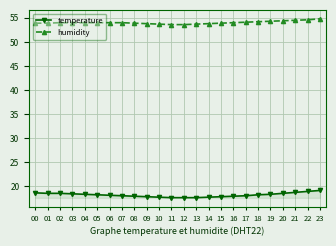

What is the value of the humidity point at the 13th from the left?

53.6